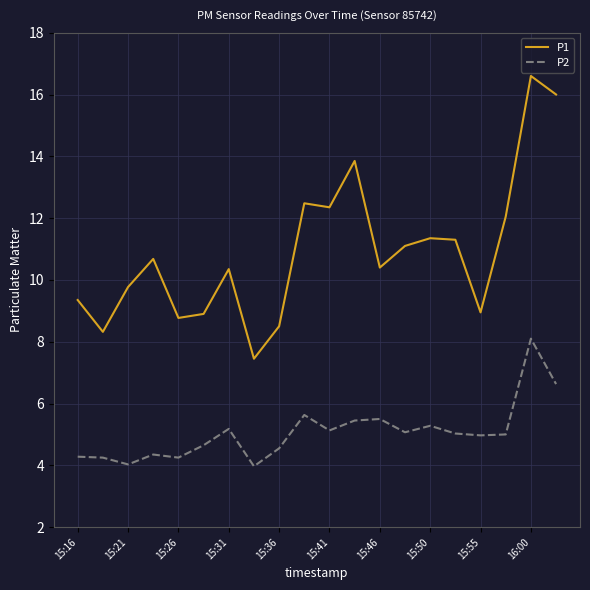

List the series in order of their overall mean, lowest first.

P2, P1